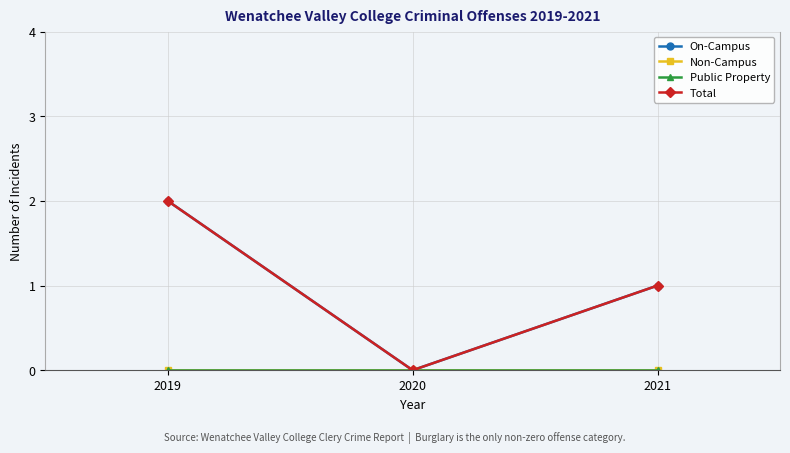

What is the total value across all series at 2021?

2